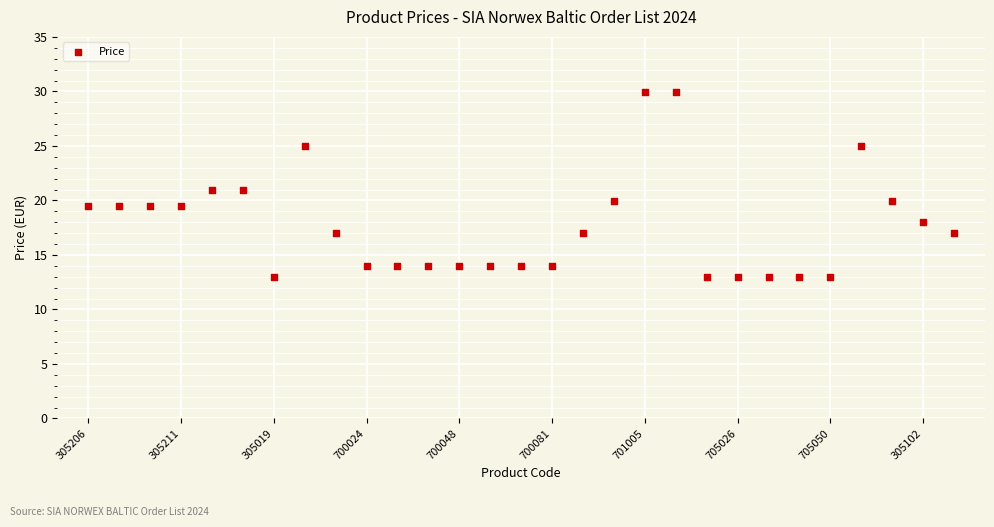

What is the range of Y values (max minus min)?

17.0